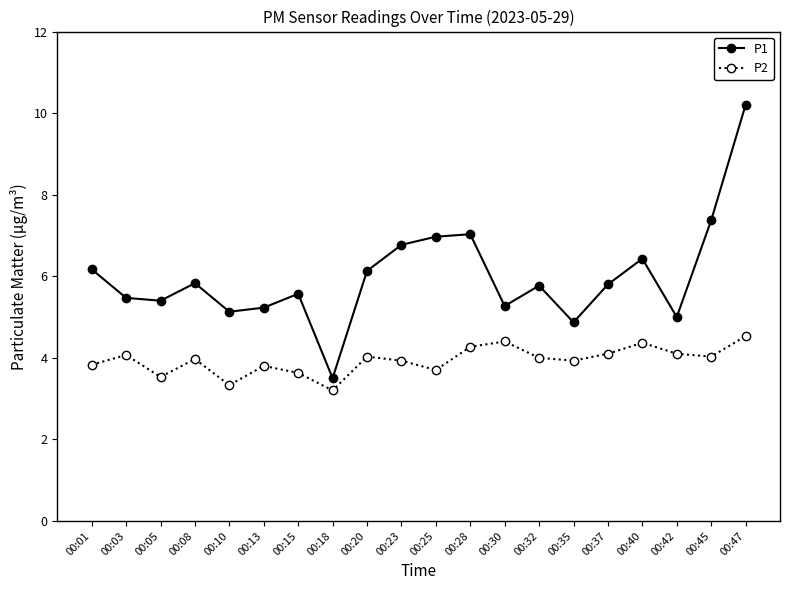

What is the average value of the P1 series?

6.0